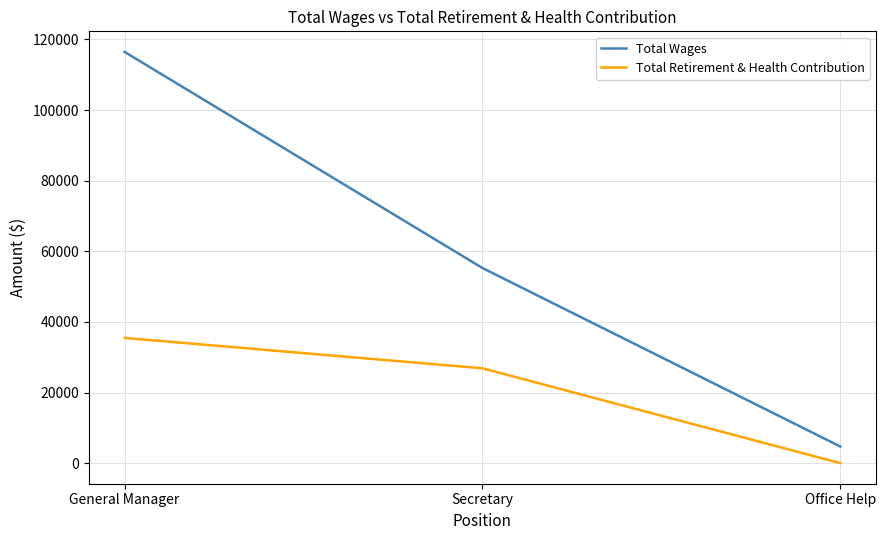

How many categories are shown in the chart?

3